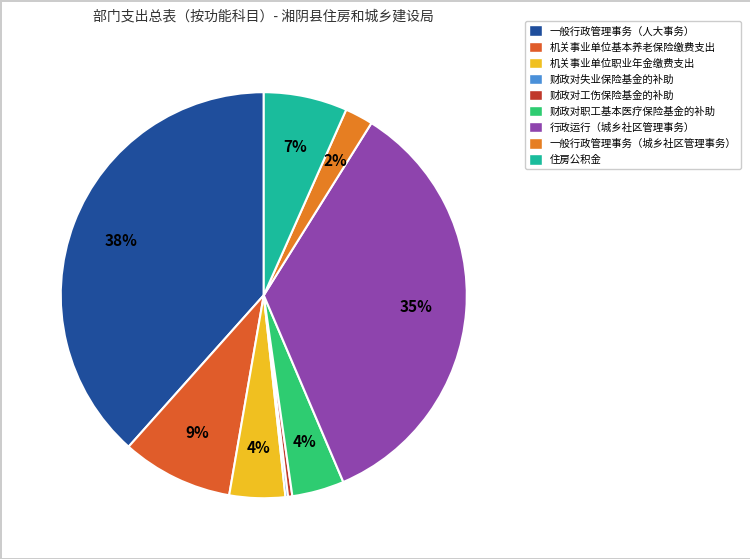

Which category has the biggest portion of the pie?

一般行政管理事务（人大事务）